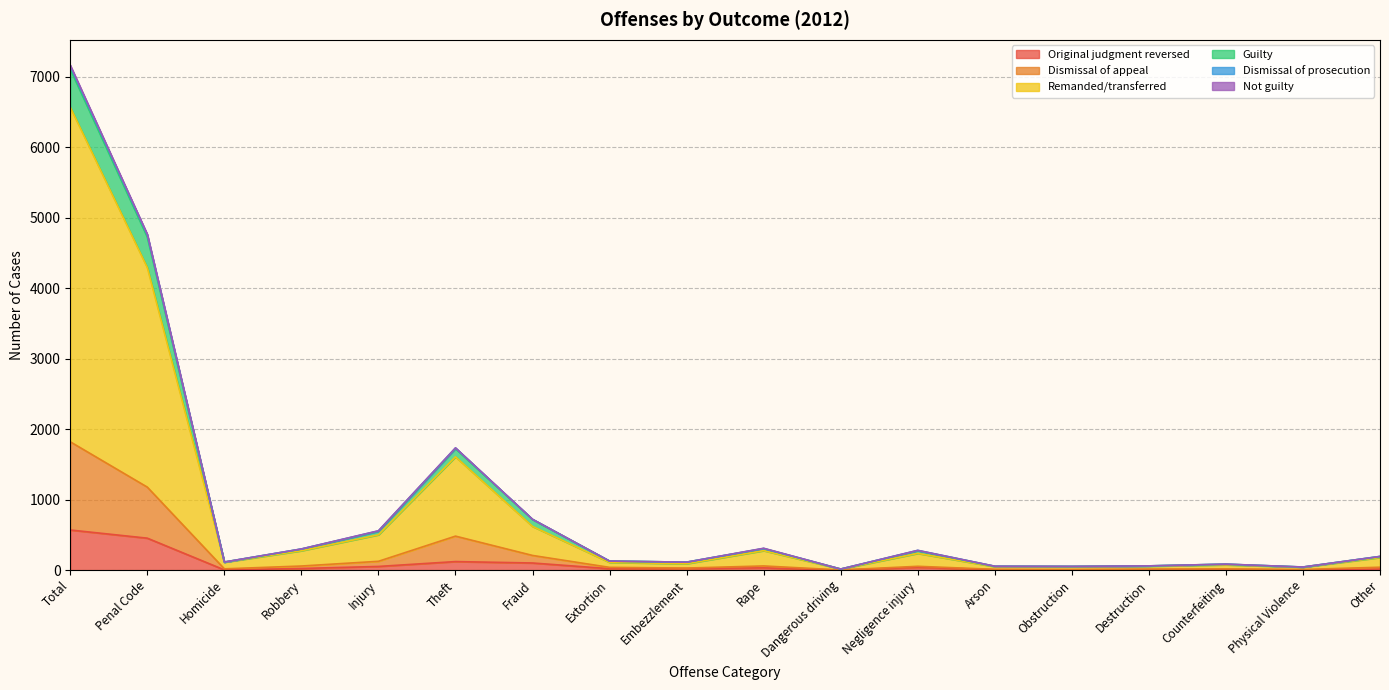

Which series changed the most between Homicide and Obstruction?

Remanded/transferred